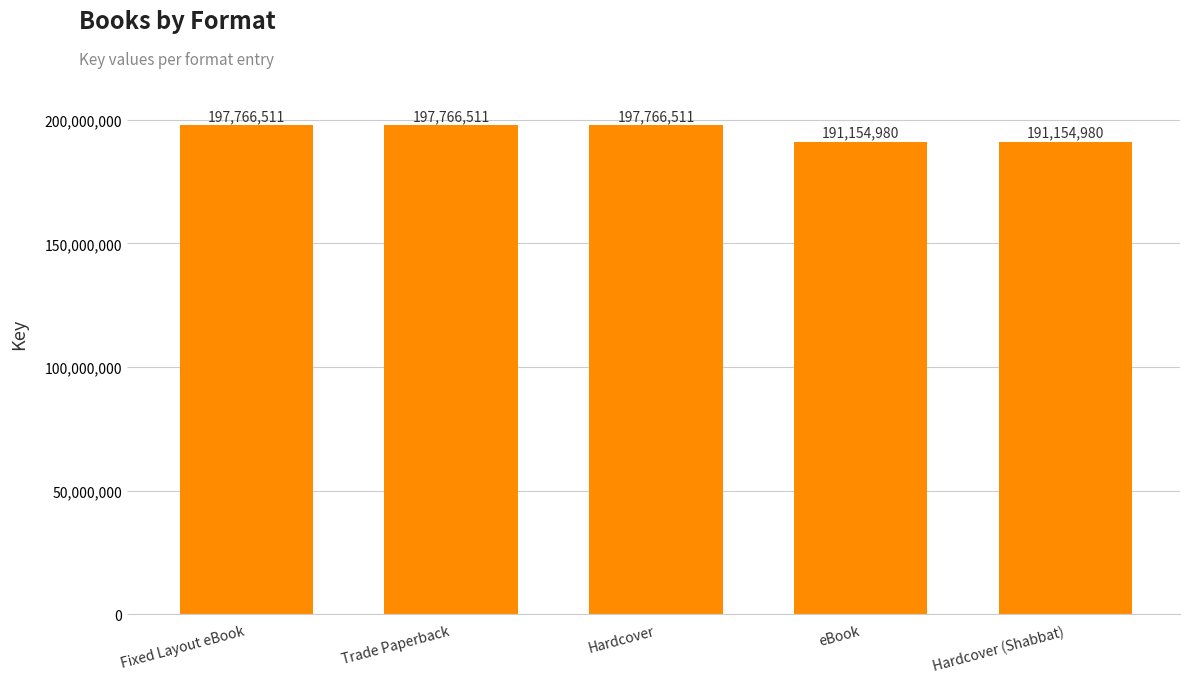

What is the change in value from Trade Paperback to eBook?

-6611531